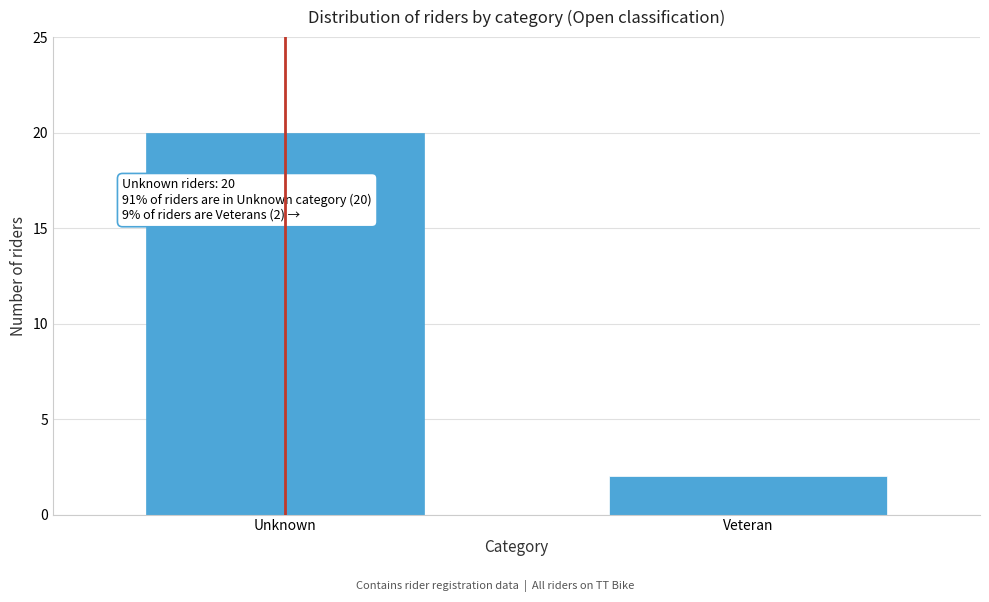

Reading left to right, list all the values displayed in this chart.

Unknown=20	Veteran=2